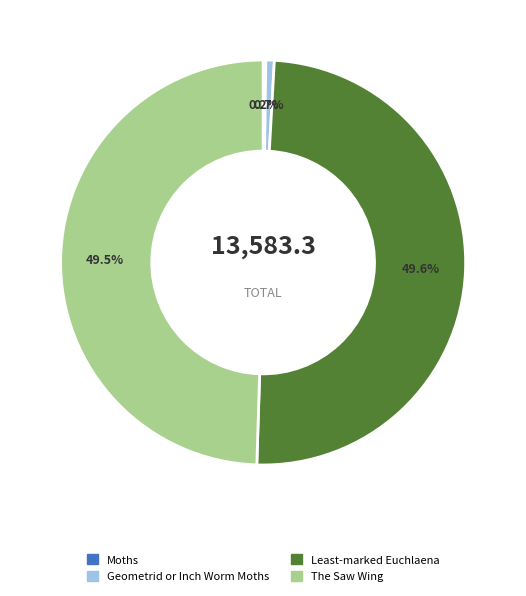

Does any single category account for the majority?

No